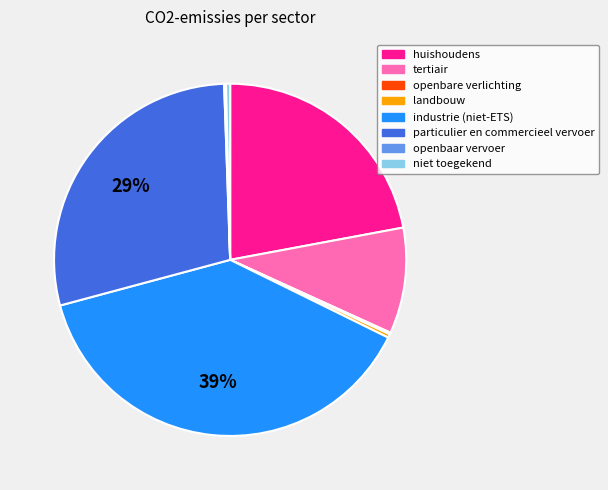

To the nearest percent, what is the average slice percentage?

12%